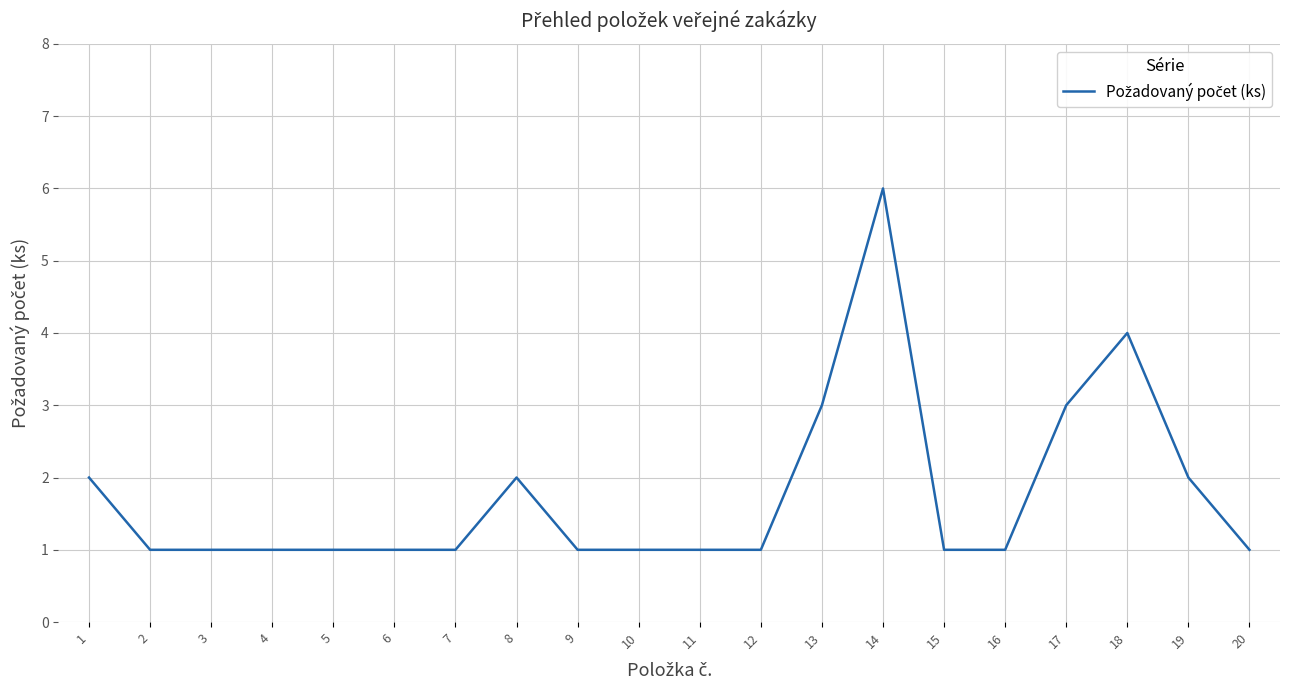

Which has a higher value, 7 or 17?

17